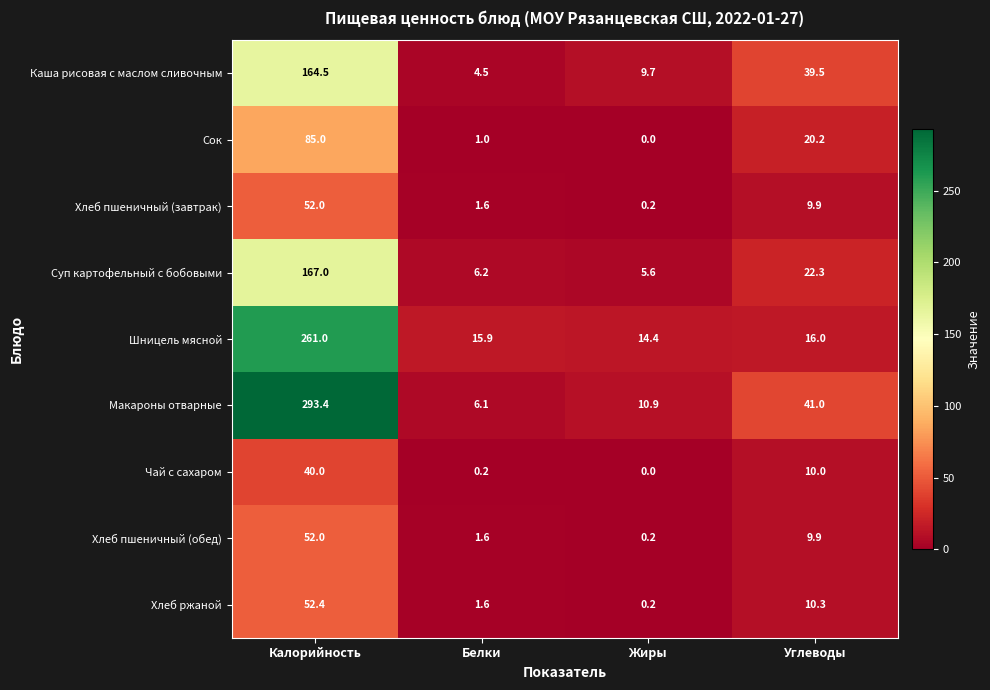

What is the total value across all series at Жиры?

41.2